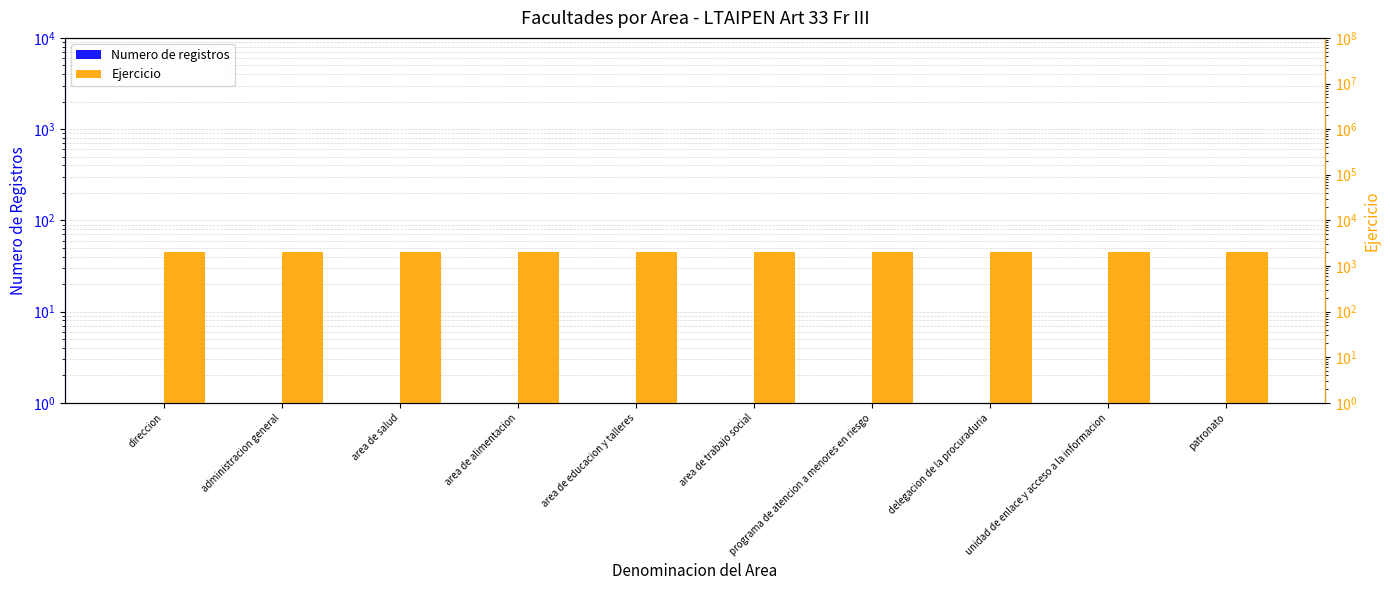

Count the number of data series in this chart.

2